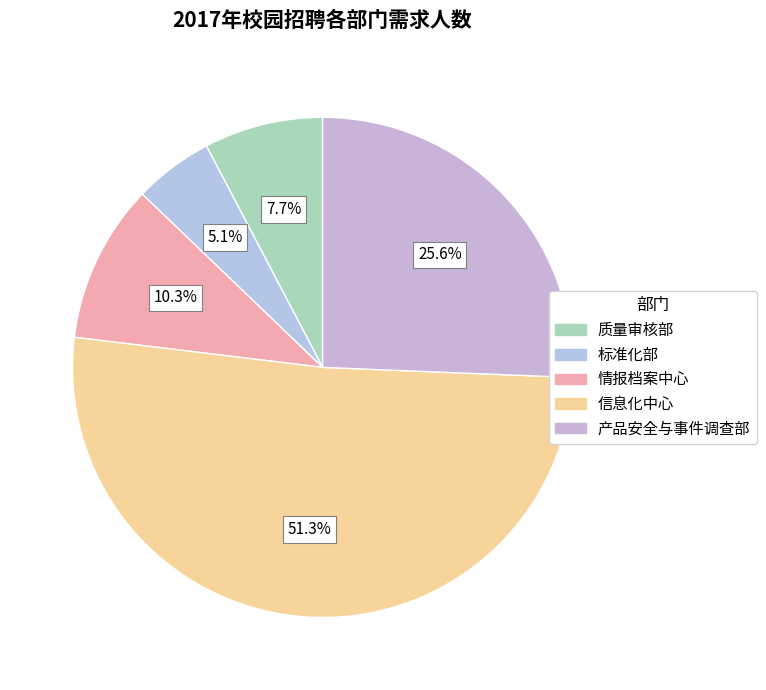

To the nearest percent, what percentage of the pie is 情报档案中心?

10%